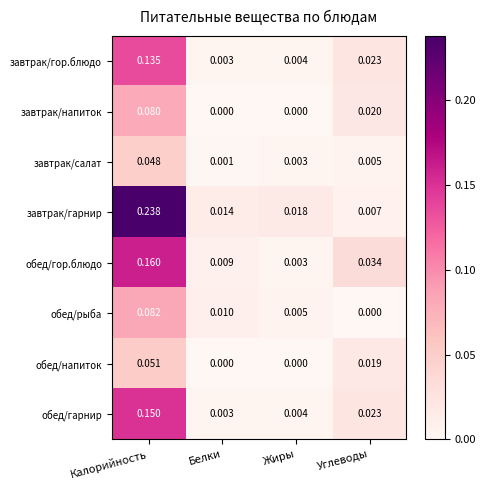

Which series has the largest total across all categories?

завтрак/гарнир